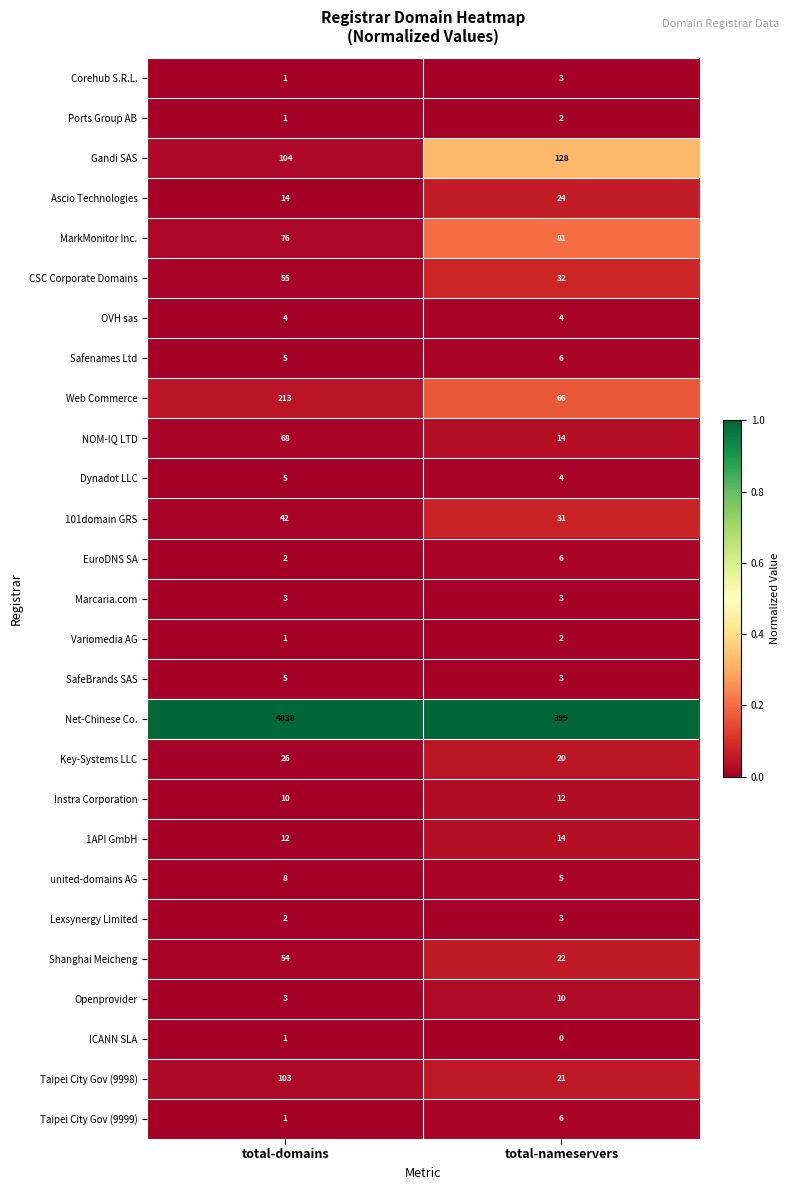

At which label does Safenames Ltd reach its peak?

total-nameservers